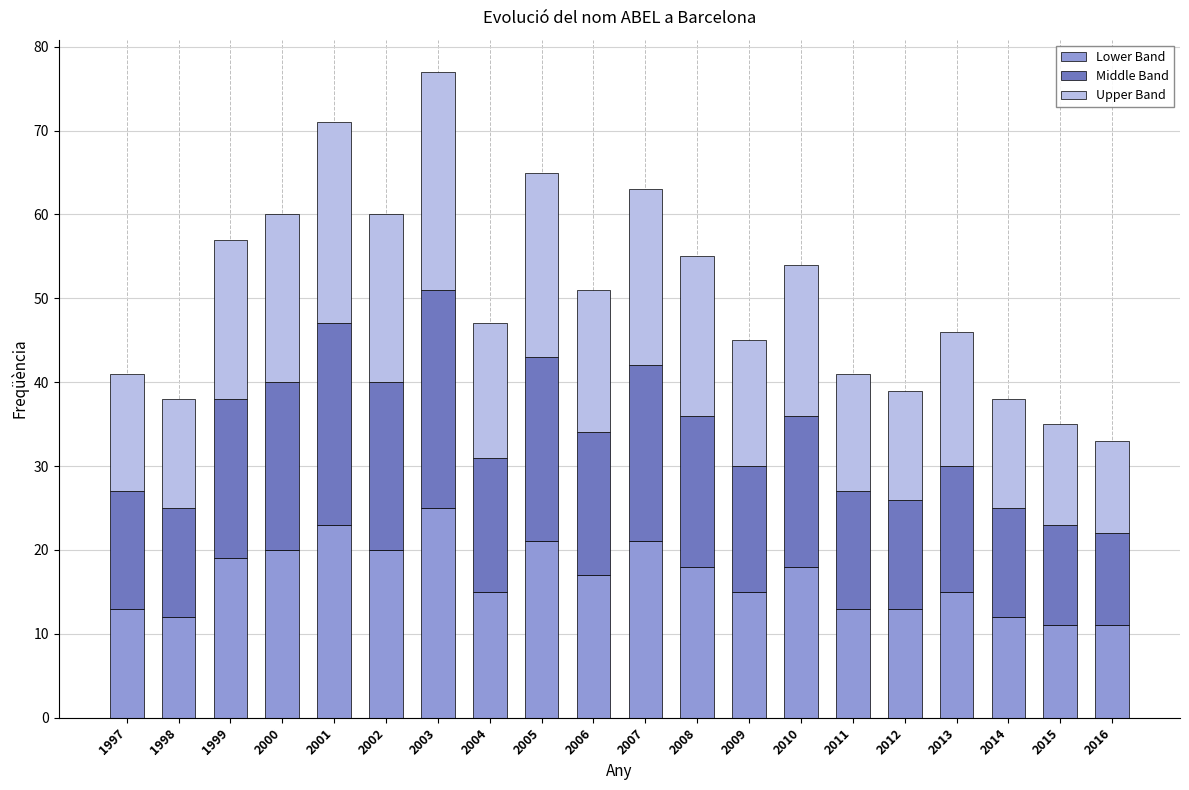

What is the difference between the maximum and minimum values in the Lower Band series?

14